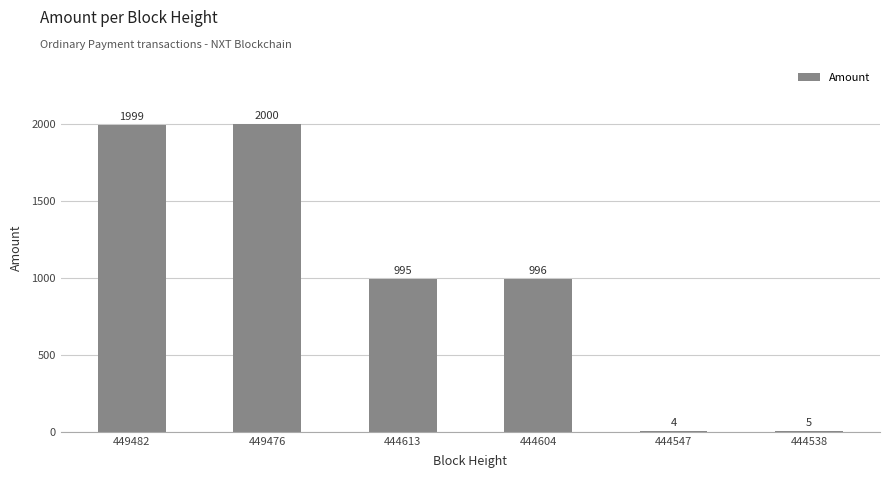

Reading left to right, list all the values displayed in this chart.

449482=1999	449476=2000	444613=995	444604=996	444547=4	444538=5